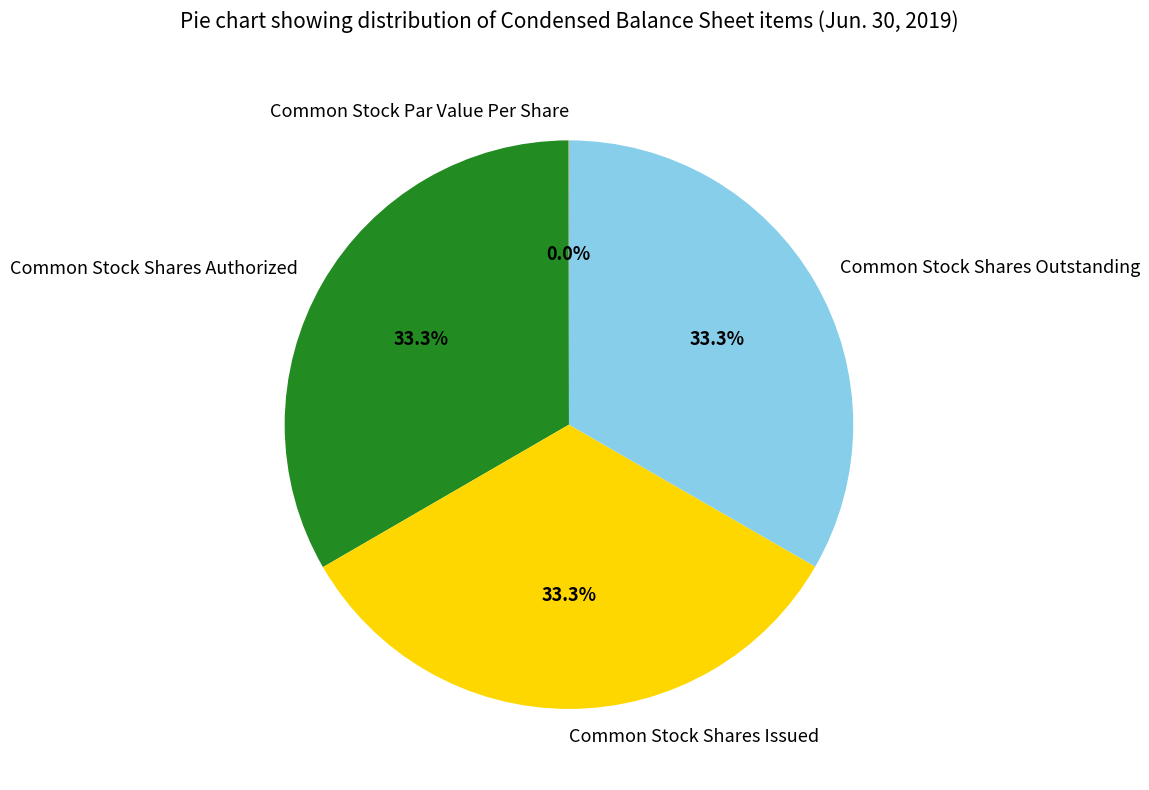

Is there a majority slice in this chart?

No